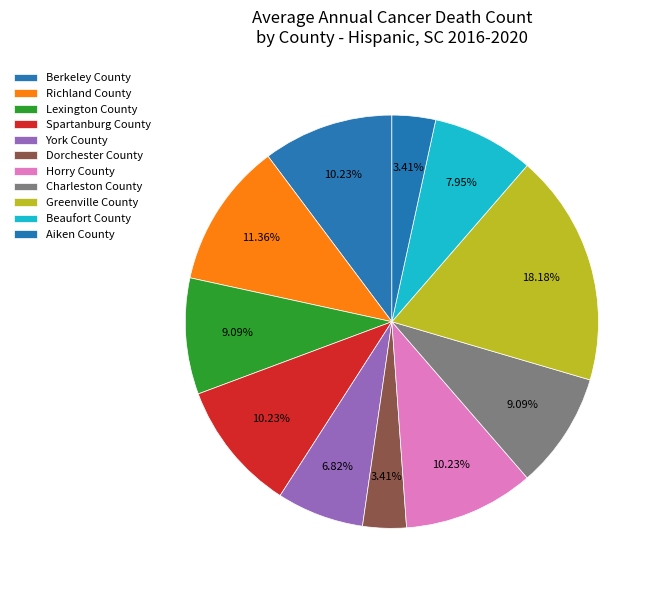

True or false: Dorchester County accounts for 3% of the total.

True